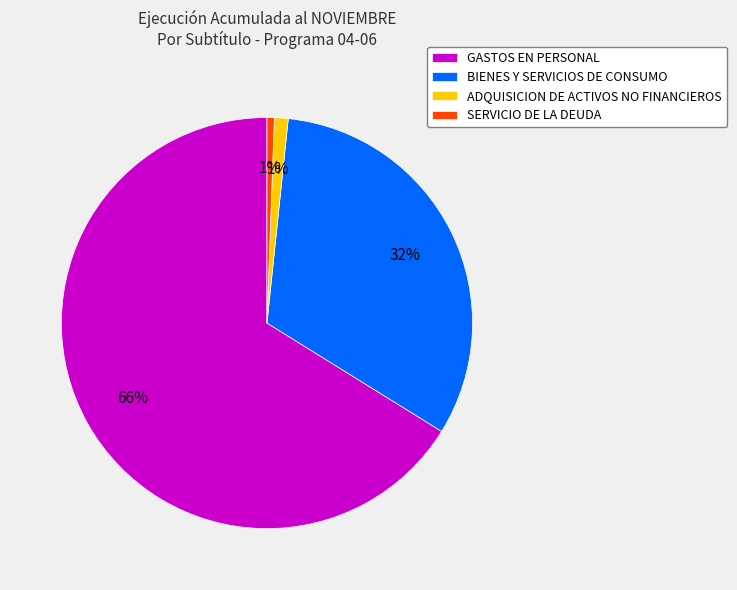

Do GASTOS EN PERSONAL and BIENES Y SERVICIOS DE CONSUMO together represent more than half of the pie?

Yes